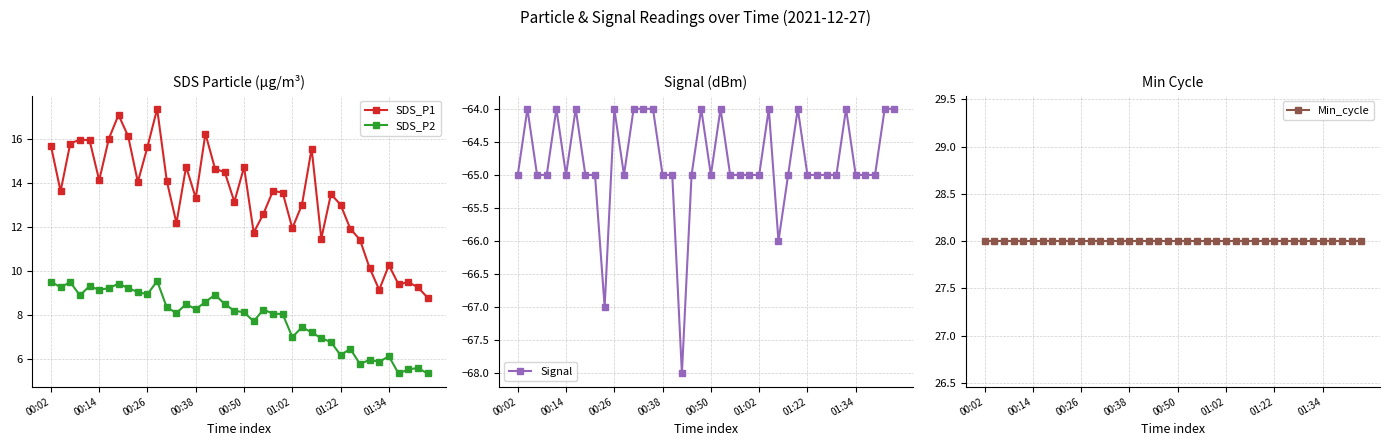

What is the difference between the SDS_P2 values at 24 and 38?

2.5